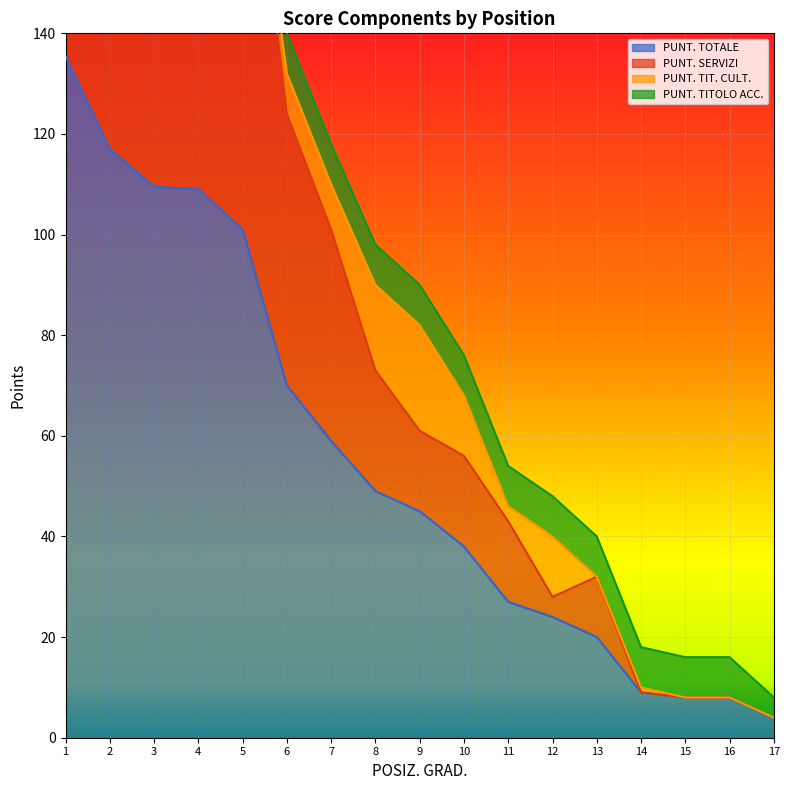

Is it true that PUNT. TOTALE equals 152.1 at 3?

False